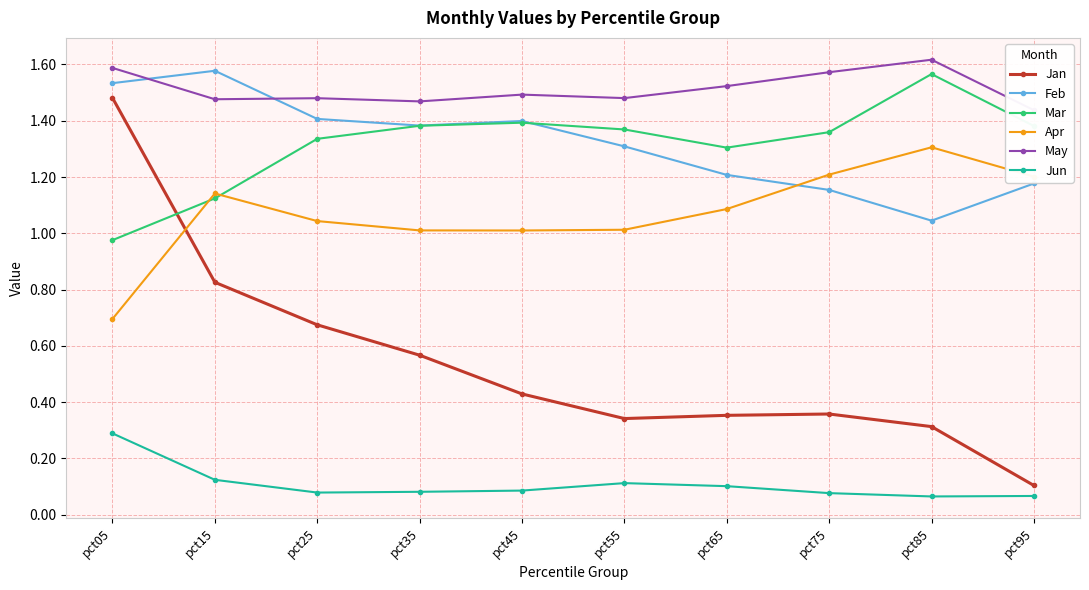

Rank the series by their maximum value, from lowest to highest.

Jun, Apr, Jan, Mar, Feb, May